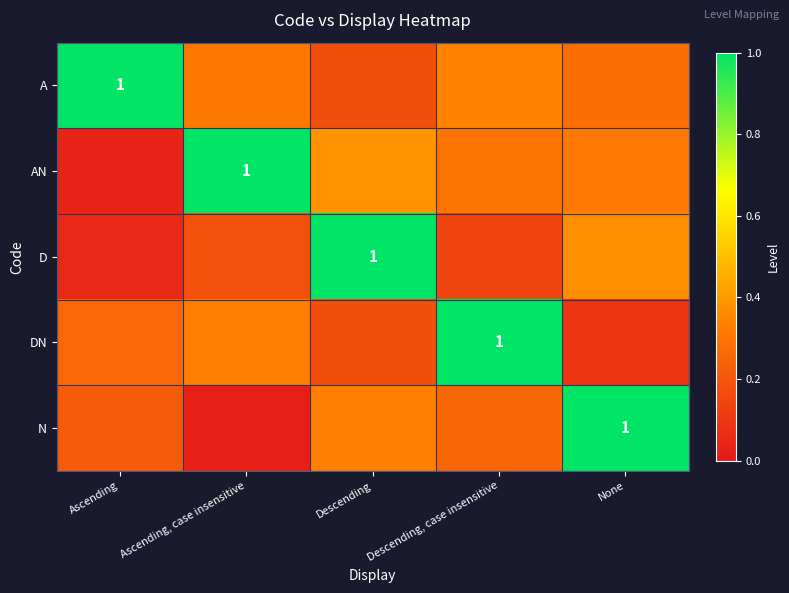

What is the difference between the maximum and minimum values in the A series?

0.8